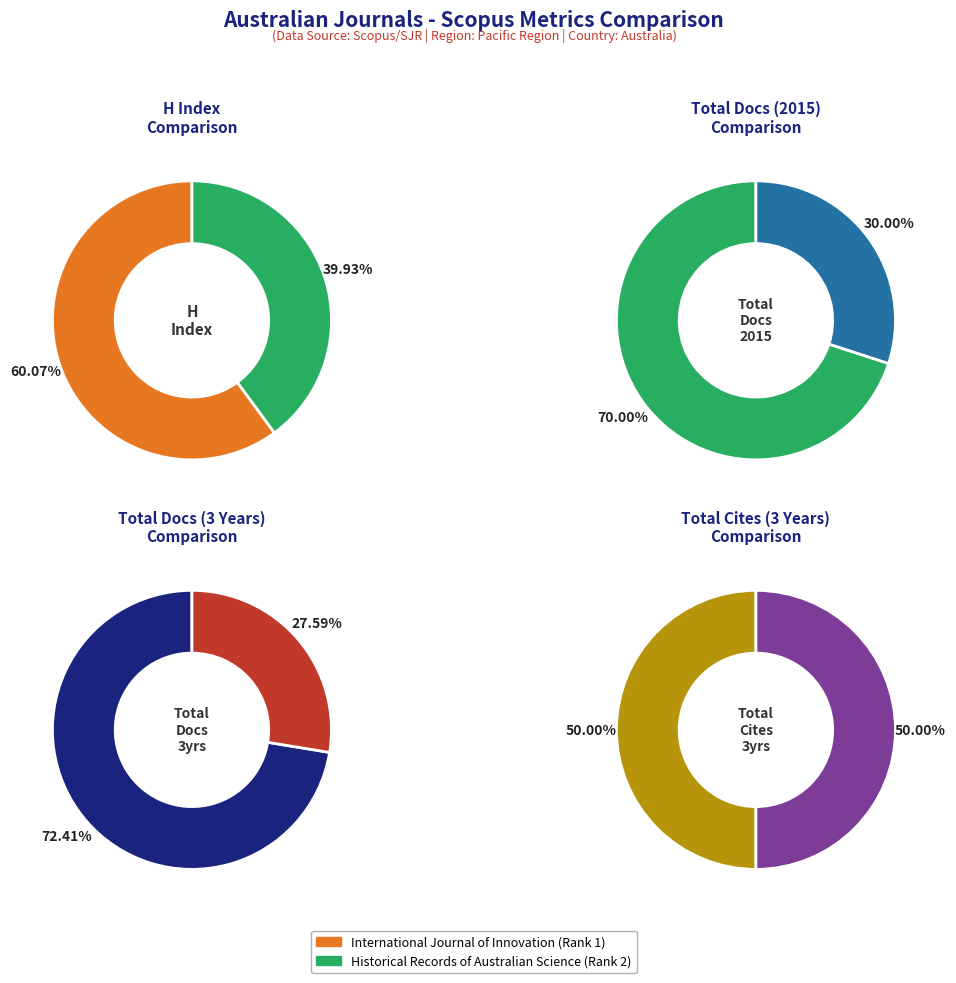

Which category has the smallest portion of the pie?

International Journal of Innovation